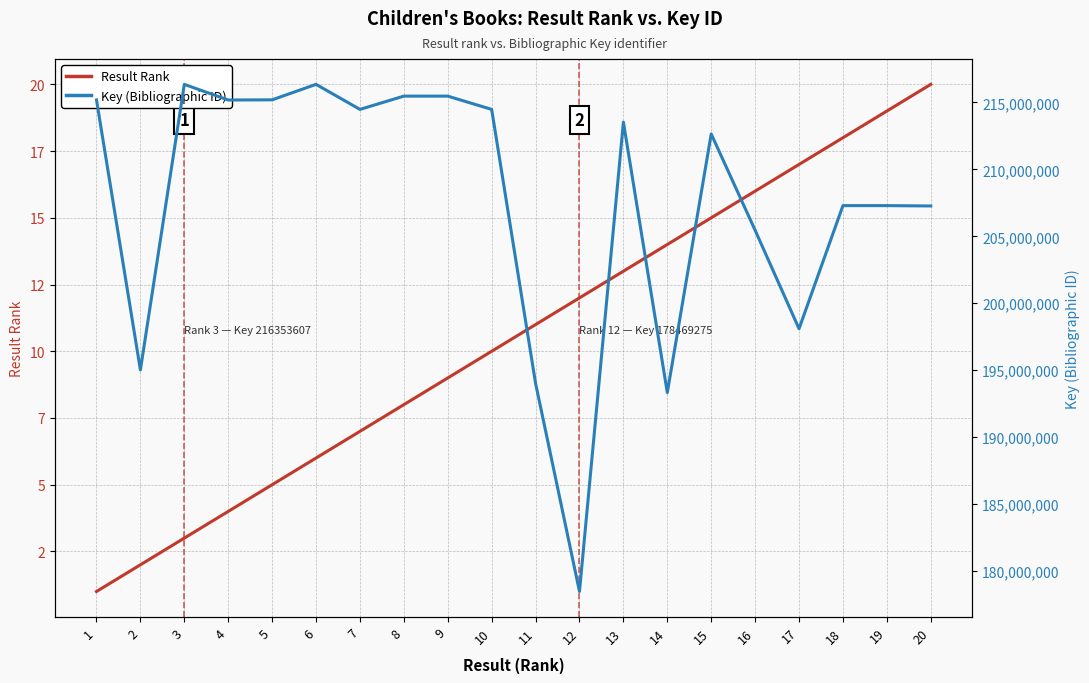

Which series has the largest total across all categories?

Key (Bibliographic ID)